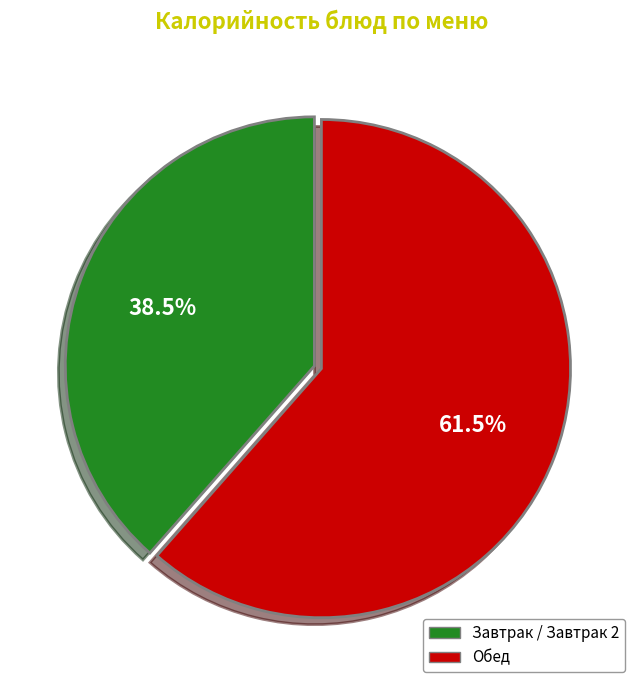

What is the total percentage of Обед and Завтрак / Завтрак 2?

100.0%